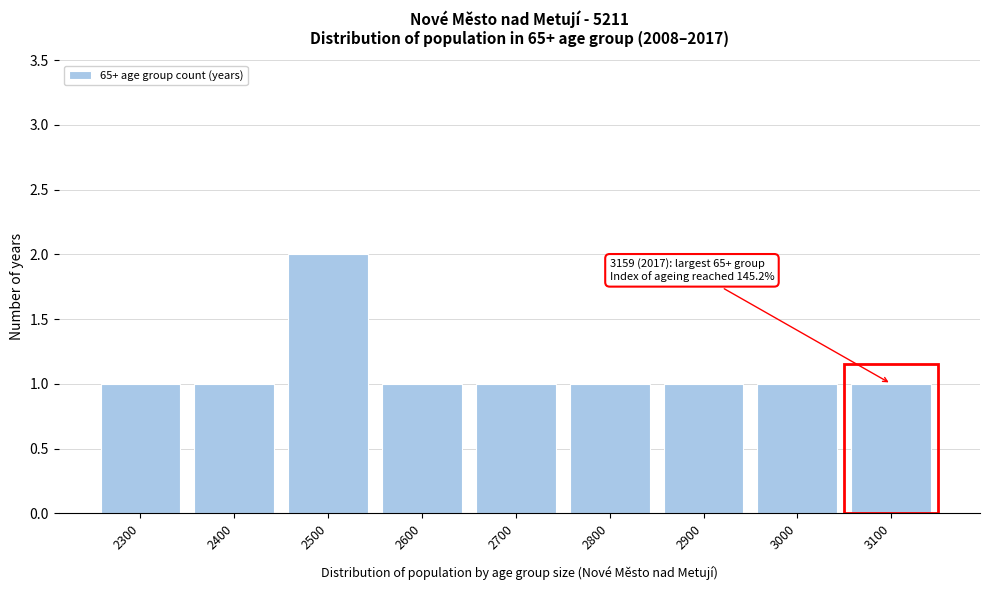

Reading left to right, what are all the values shown in this chart?

2300=1	2400=1	2500=2	2600=1	2700=1	2800=1	2900=1	3000=1	3100=1